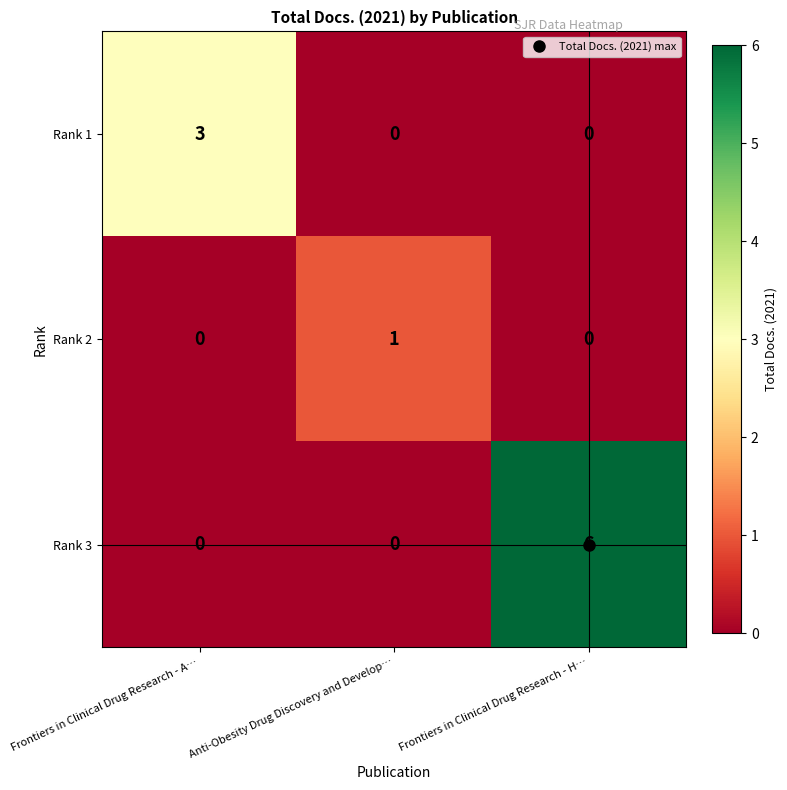

List the series in order of their overall mean, highest first.

Rank 3, Rank 1, Rank 2